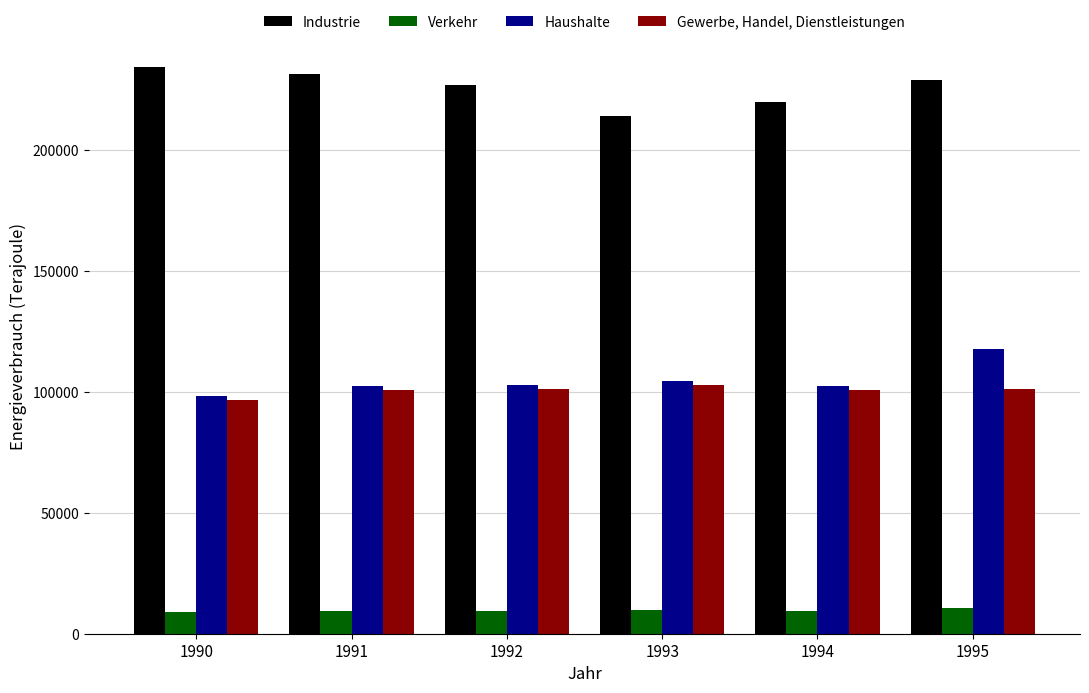

What is the value of the Verkehr bar at the 1st from the left?

8809.2